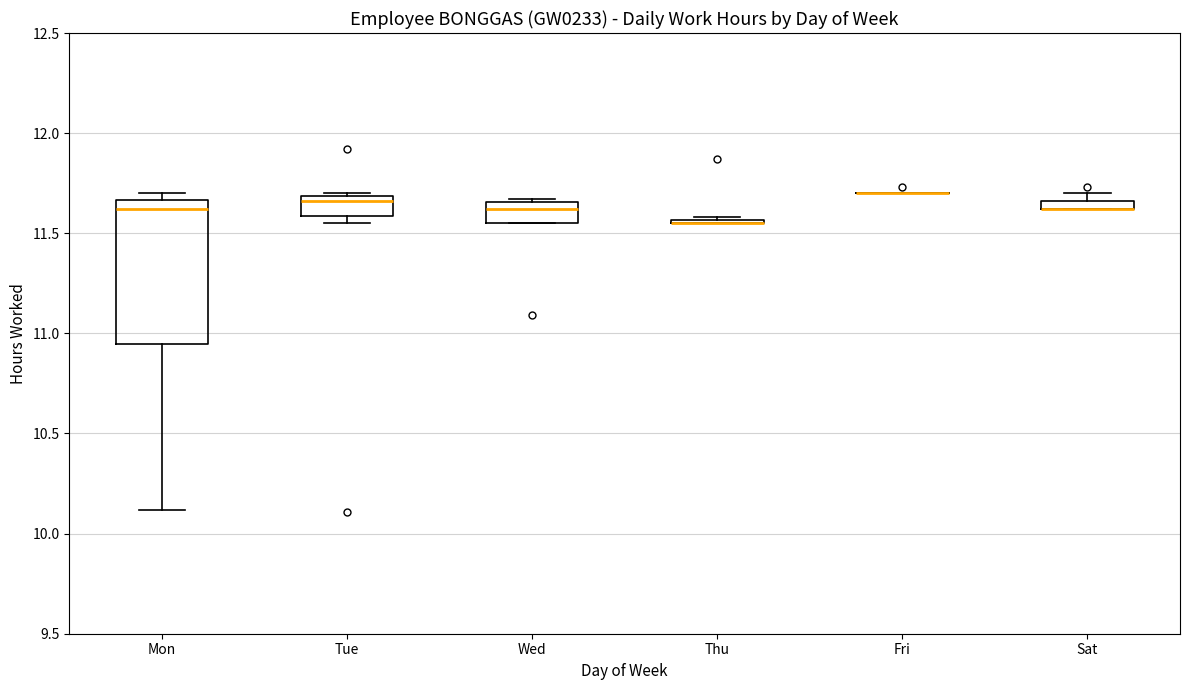

Which box is the tallest, from its lower edge to its upper edge?

Mon